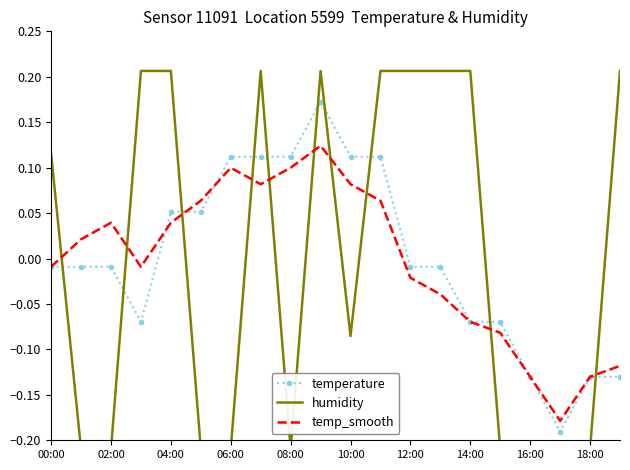

Does the chart have visible grid lines?

No